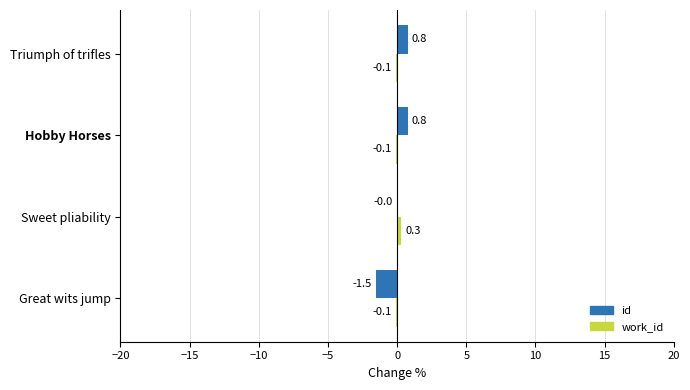

Count the number of data series in this chart.

2